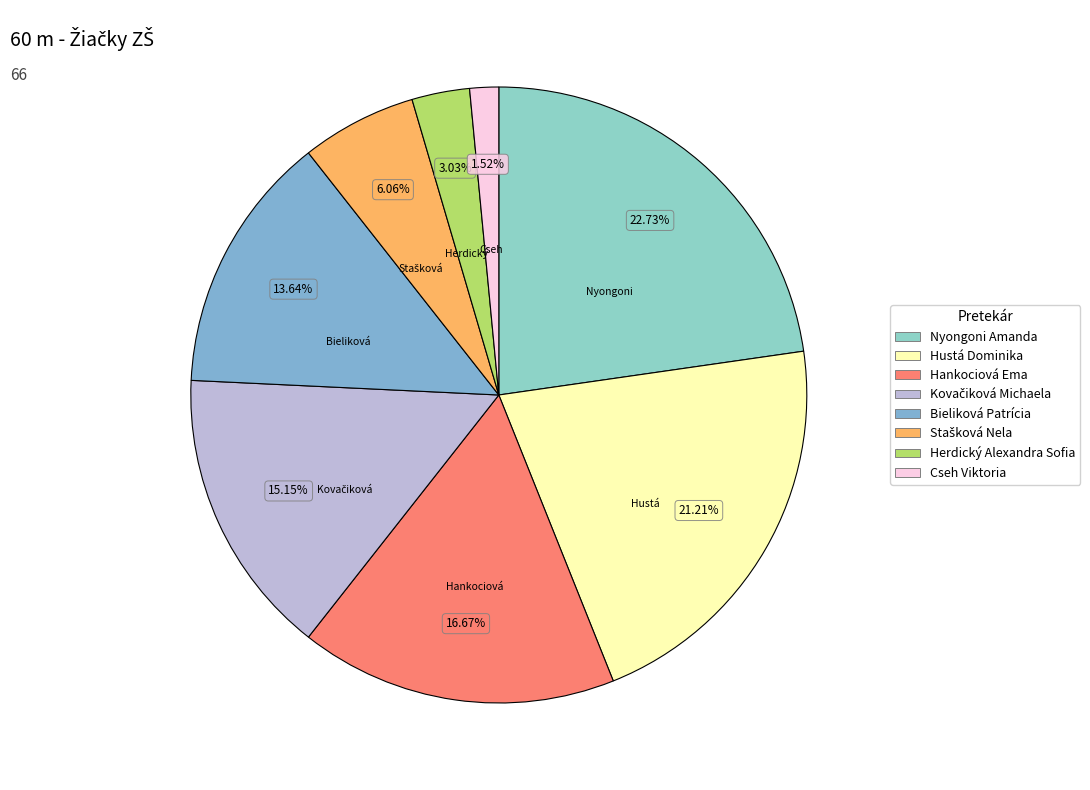

To the nearest percent, what percentage of the pie is Hankociová Ema?

17%